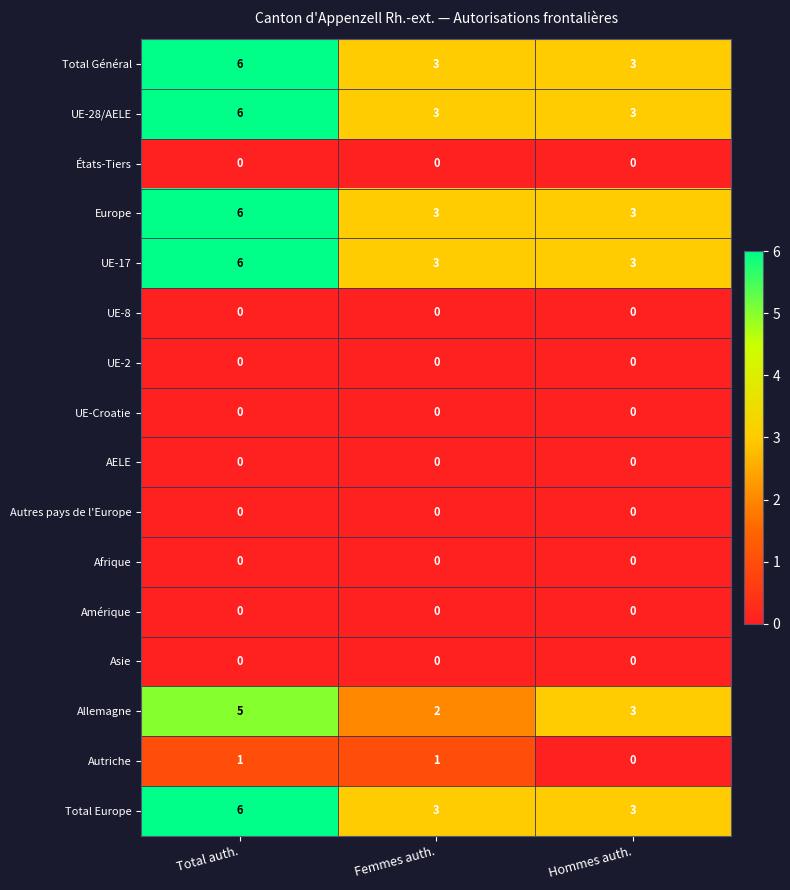

What is the difference between the highest and lowest values at Total auth.?

6